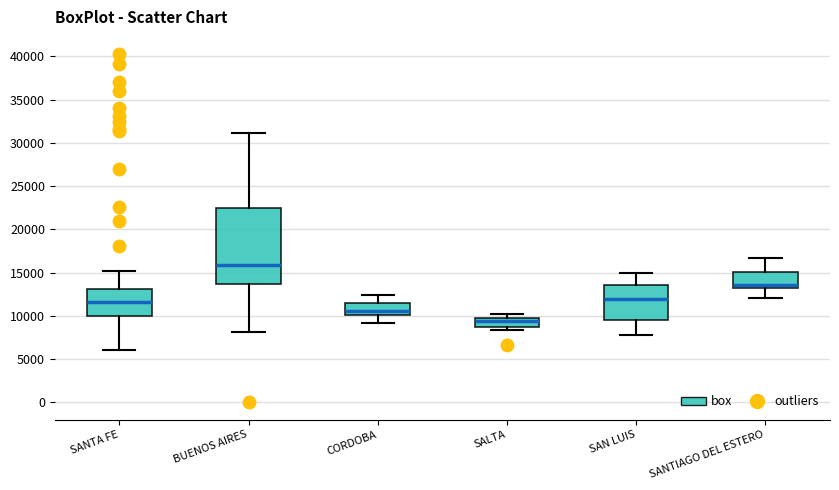

Which box's median line is the lowest?

SALTA